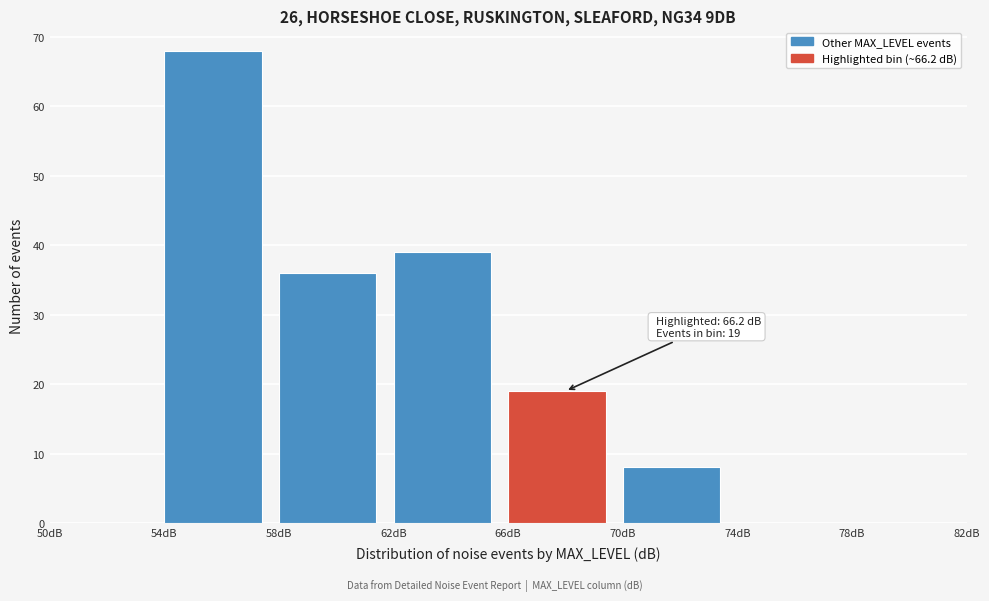

Over which range of the x-axis is the bar tallest?

54 to 58